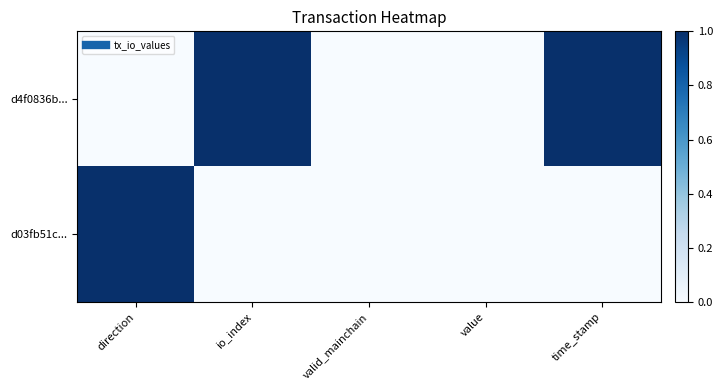

Reading right to left, extract all data points from this chart.

d4f0836b...: time_stamp=1	value=0	valid_mainchain=0	io_index=1	direction=0
d03fb51c...: time_stamp=0	value=0	valid_mainchain=0	io_index=0	direction=1